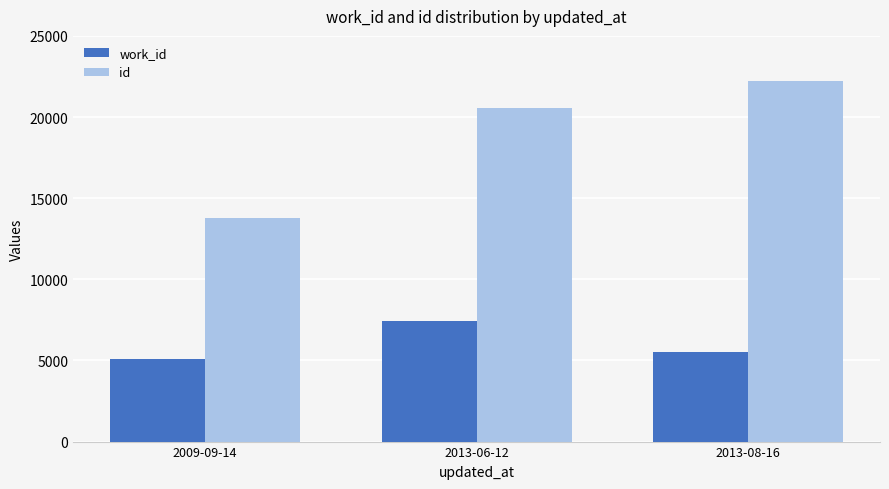

Reading left to right, what are all the values shown in this chart?

work_id: 5090	7410	5494
id: 13759	20542	22250